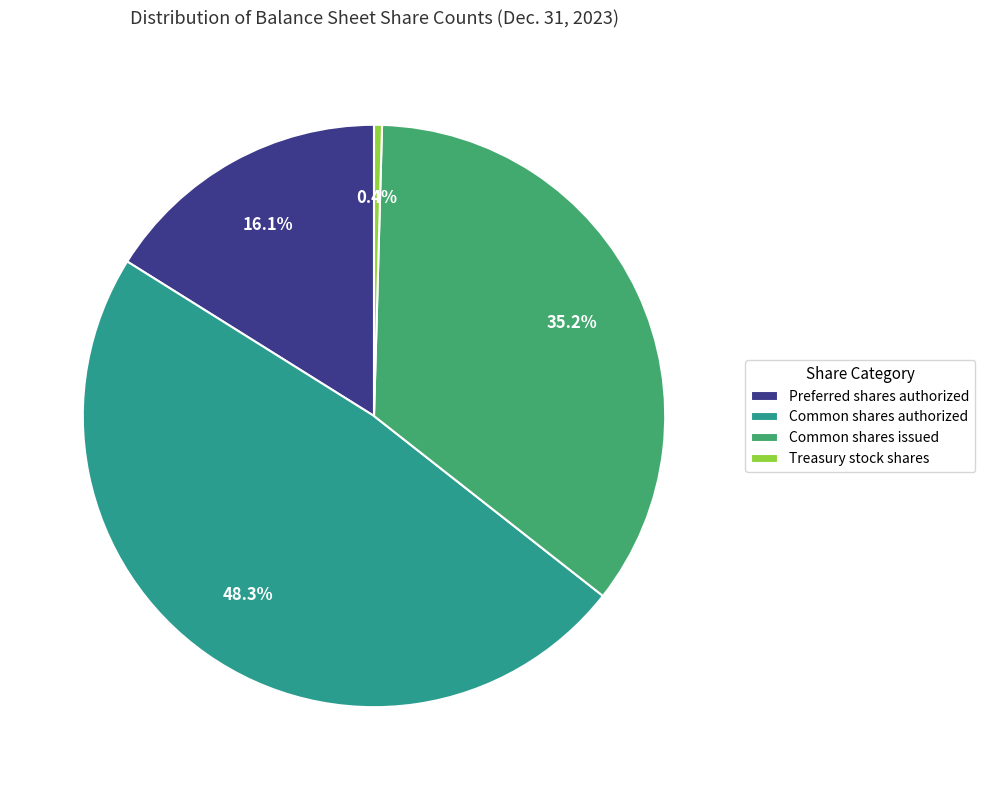

Is there a majority slice in this chart?

No